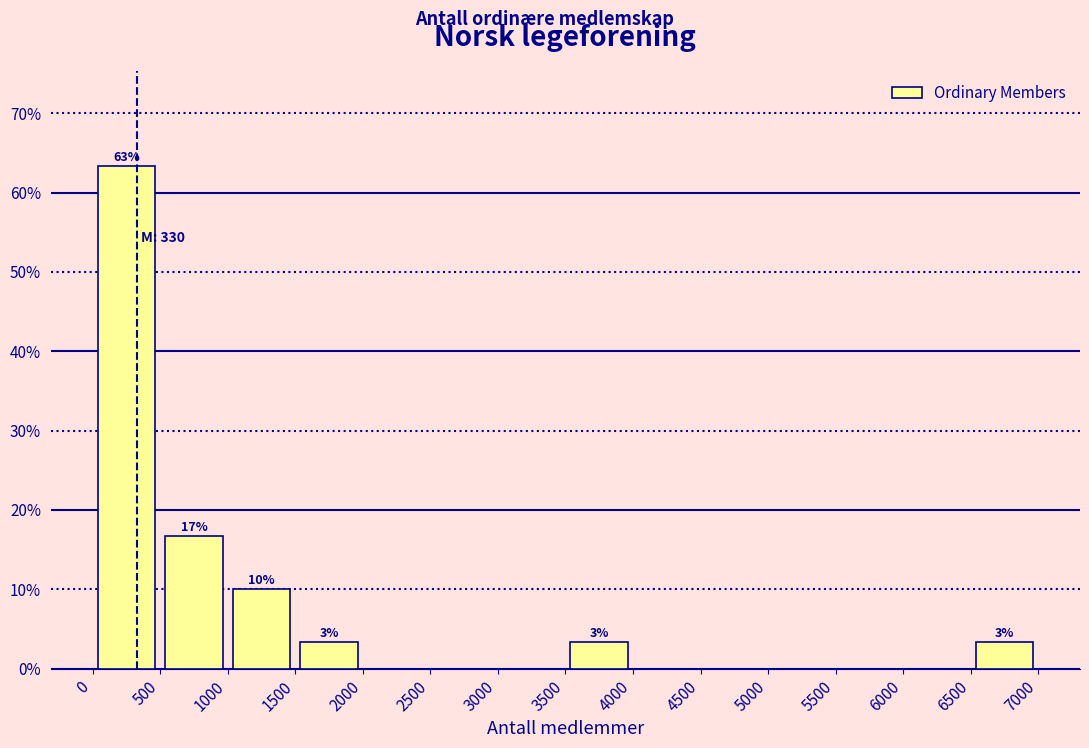

Over which range of the x-axis is the bar tallest?

0 to 500